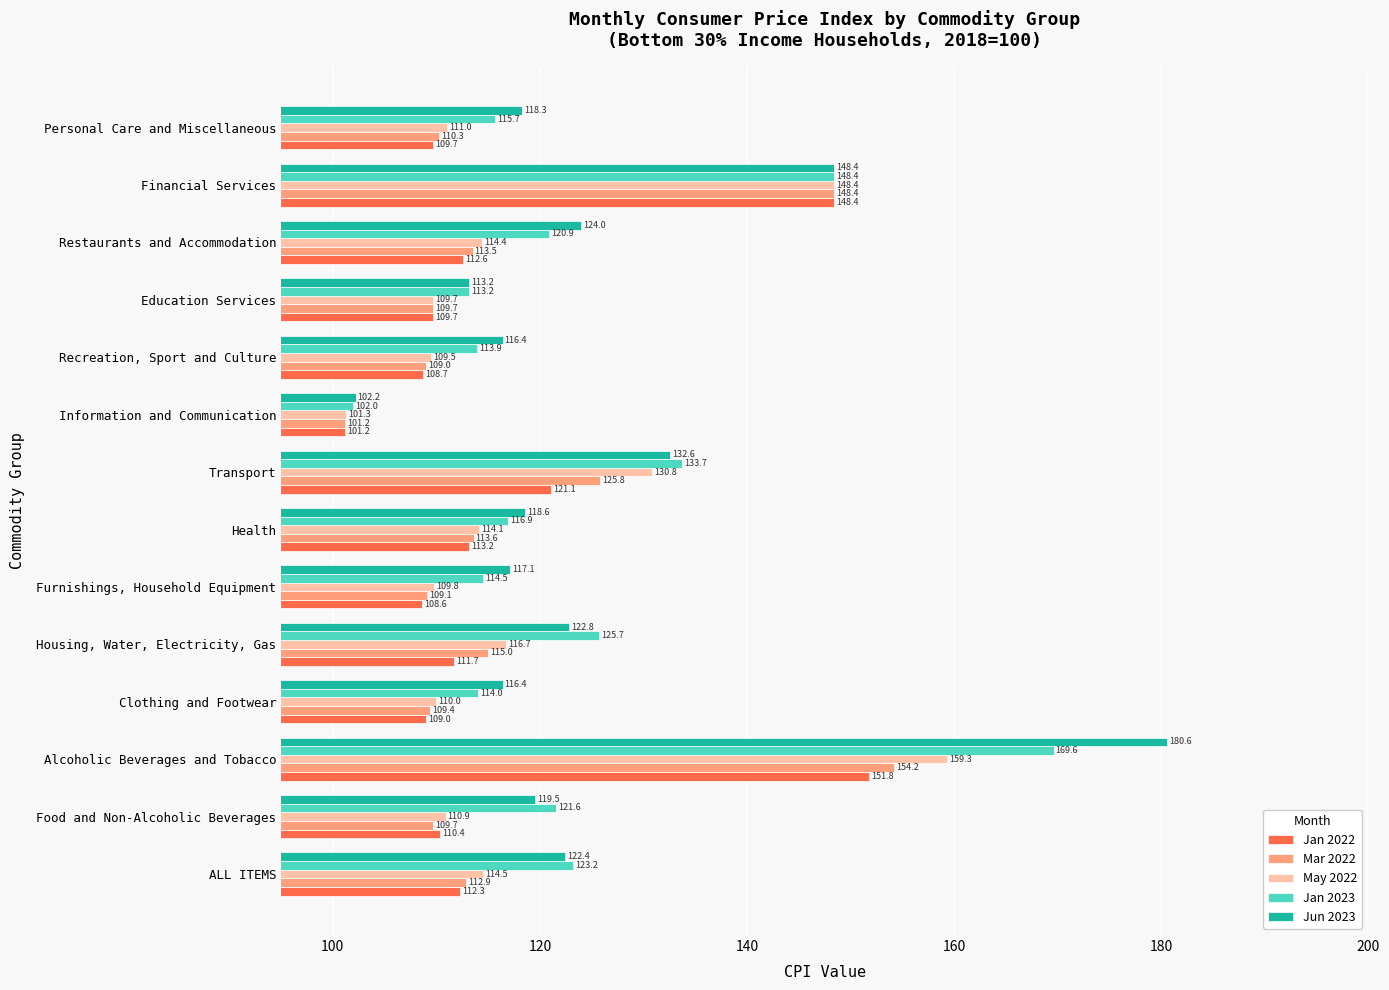

Where is Jan 2022 nearest to the value 126?

Transport